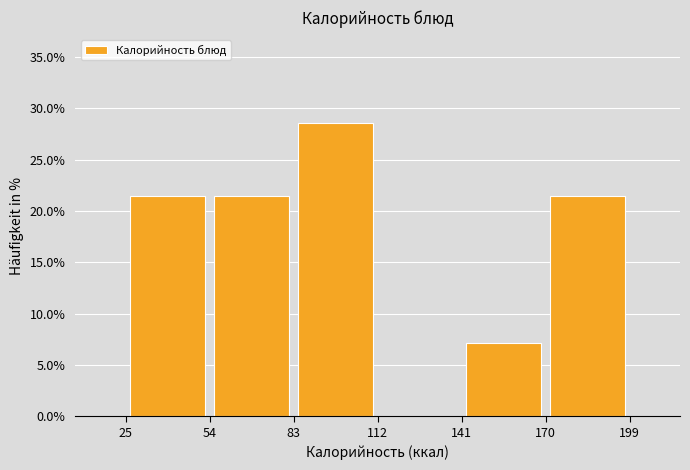

Reading left to right, transcribe this chart: for each bar, give the range it covers on the x-axis and its height. The values are not printed on the chart, so give them approximately, as read against the axis.

25 to 54: 21.5
54 to 83: 21.5
83 to 112: 28.5
112 to 141: 0
141 to 170: 7.0
170 to 199: 21.5